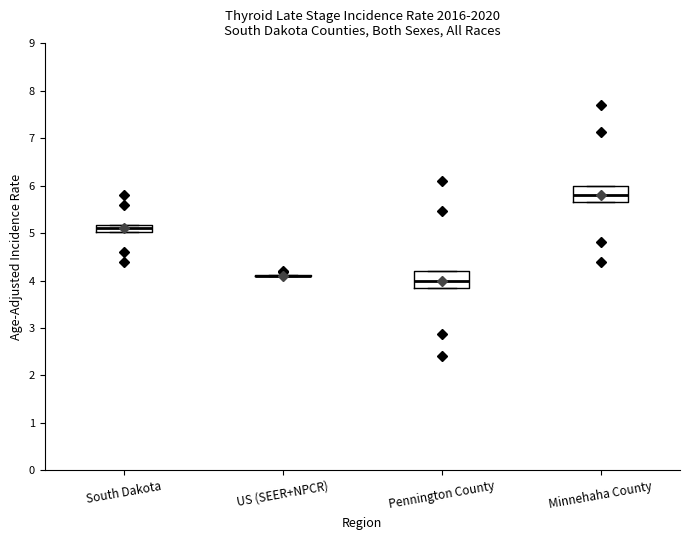

Where is the lower edge of the box for Pennington County on the y-axis? The values are not printed on the chart, so give them approximately, as read against the axis.

3.8